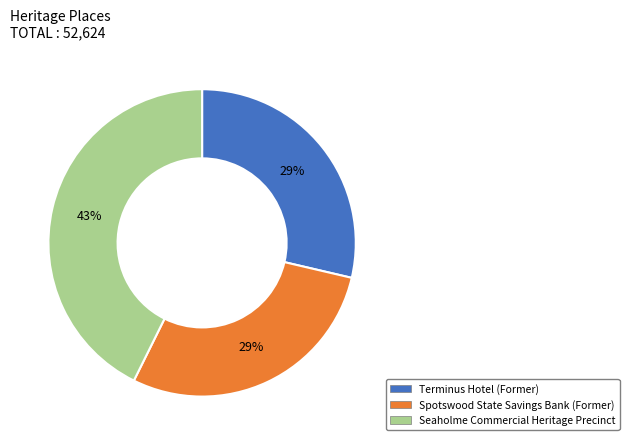

True or false: Seaholme Commercial Heritage Precinct accounts for 43% of the total.

True